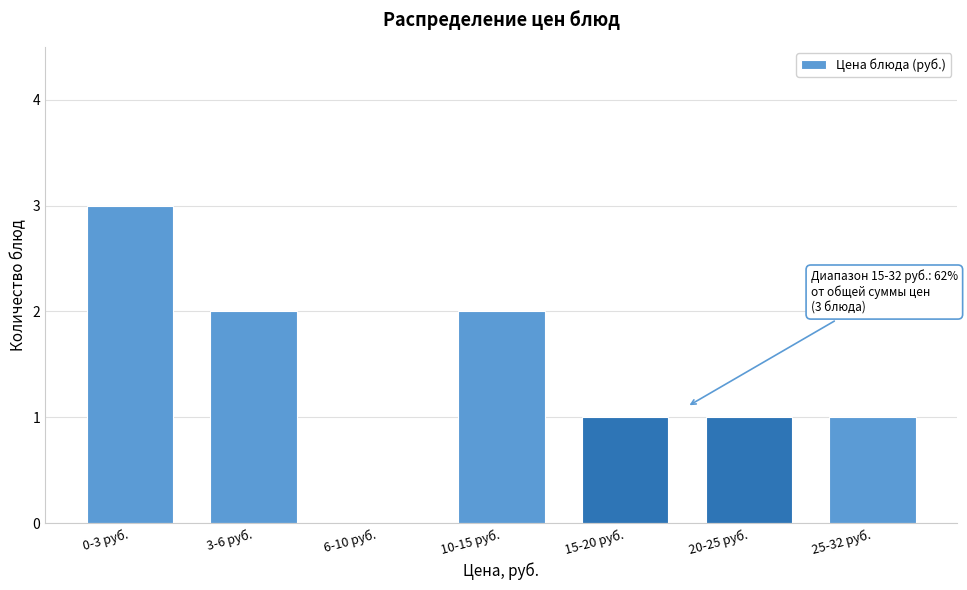

Reading left to right, extract all data points from this chart.

0-3 руб.=3	3-6 руб.=2	6-10 руб.=0	10-15 руб.=2	15-20 руб.=1	20-25 руб.=1	25-32 руб.=1